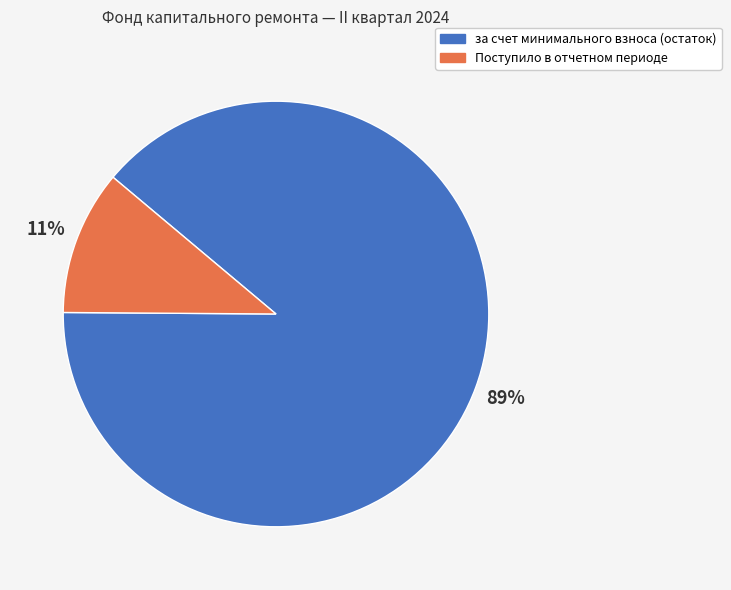

Which category has the smallest portion of the pie?

Поступило в отчетном периоде